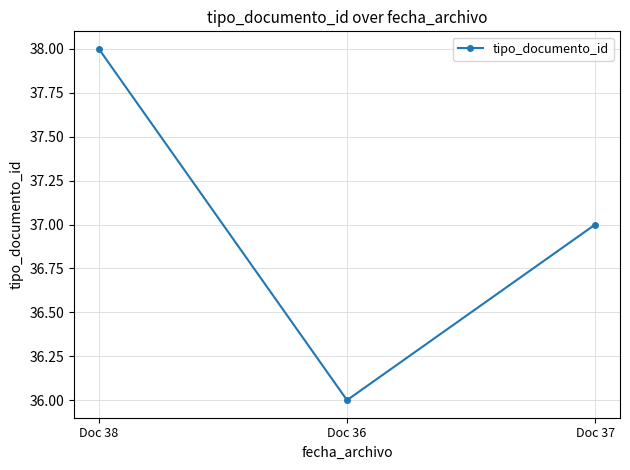

How many series are shown in this chart?

1